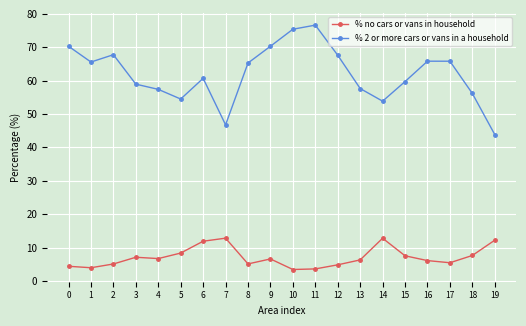

The value of % 2 or more cars or vans in a household at 10 is 75.4. True or false?

True